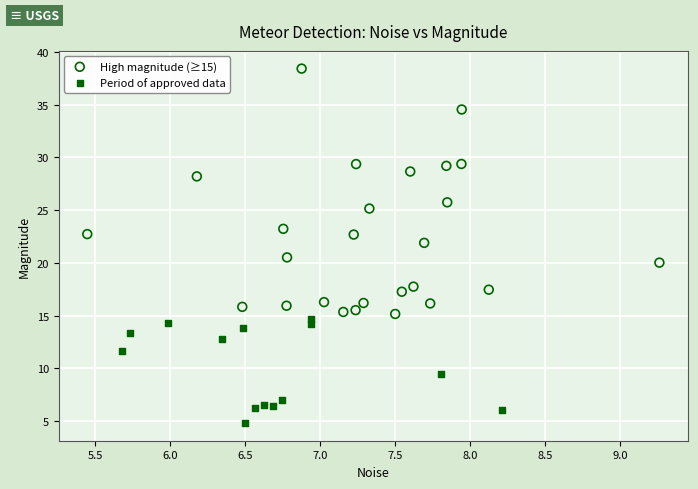

Which series has the largest Y range (max minus min)?

High magnitude (≥15)